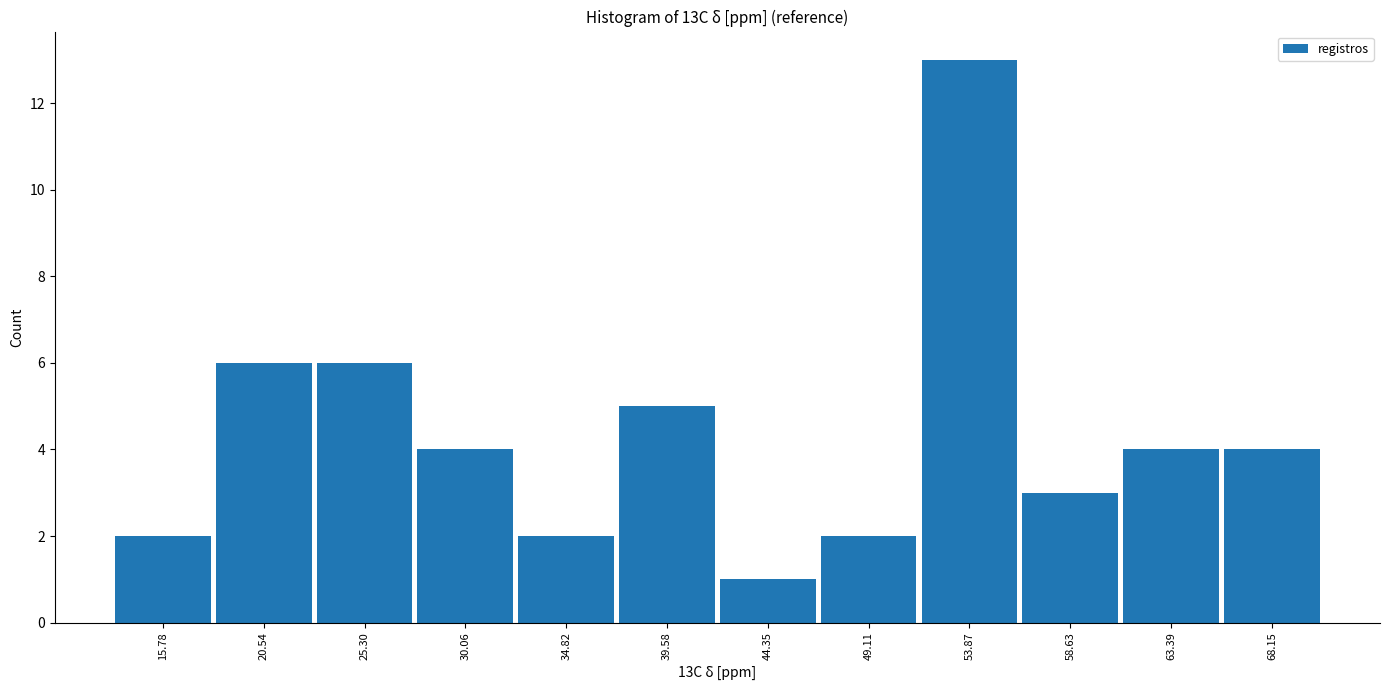

Reading left to right, list every bar in this chart as the range it spans on the x-axis followed by its height. Neither the bar edges nor the heights are printed on the chart, so give them approximately, as read against the axes.

13.5 to 18.0: 2
18.0 to 23.0: 6
23.0 to 27.5: 6
27.5 to 32.5: 4
32.5 to 37.0: 2
37.0 to 42.0: 5
42.0 to 46.5: 1
46.5 to 51.5: 2
51.5 to 56.0: 13
56.0 to 61.0: 3
61.0 to 66.0: 4
66.0 to 70.5: 4